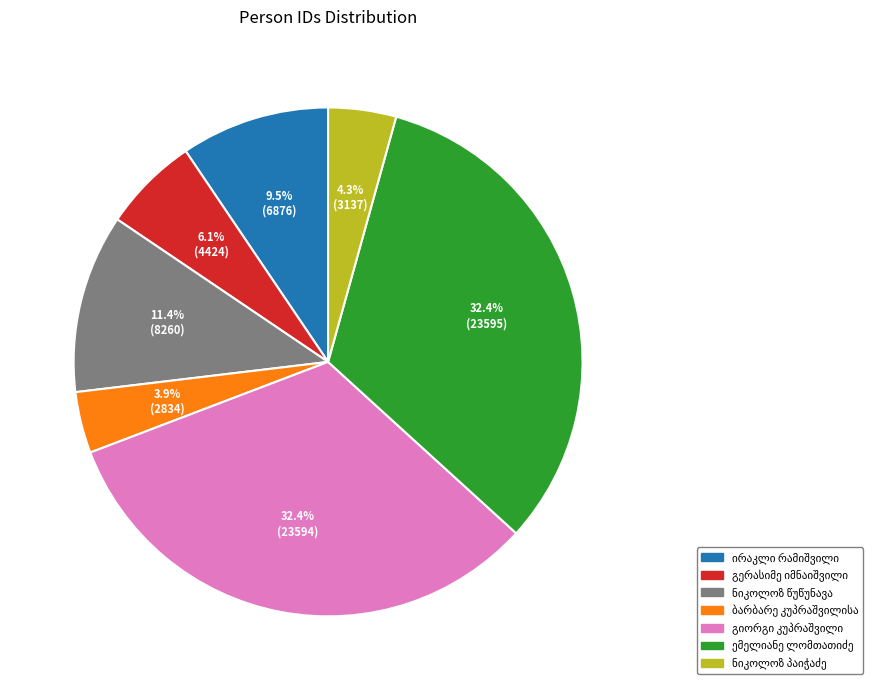

Is there a majority slice in this chart?

No